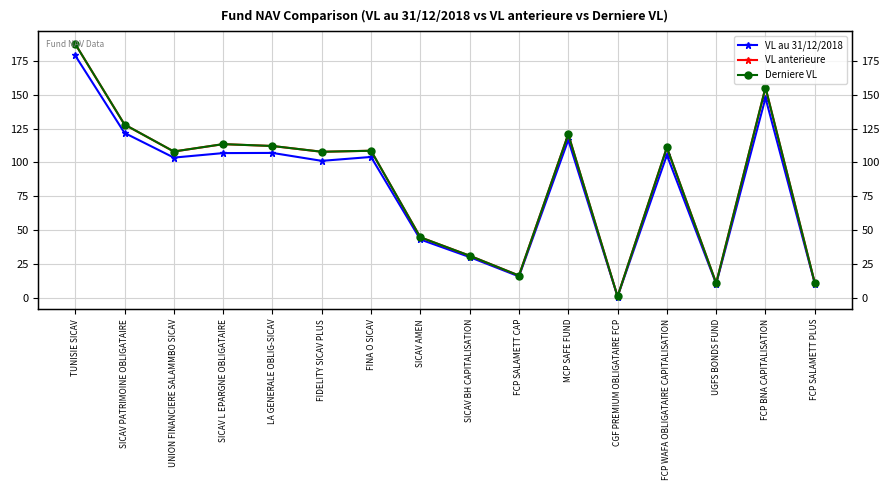

List the labels in order of Derniere VL value, largest first.

TUNISIE SICAV, FCP BNA CAPITALISATION, SICAV PATRIMOINE OBLIGATAIRE, MCP SAFE FUND, SICAV L EPARGNE OBLIGATAIRE, LA GENERALE OBLIG-SICAV, FCP WAFA OBLIGATAIRE CAPITALISATION, FINA O SICAV, UNION FINANCIERE SALAMMBO SICAV, FIDELITY SICAV PLUS, SICAV AMEN, SICAV BH CAPITALISATION, FCP SALAMETT CAP, FCP SALAMETT PLUS, UGFS BONDS FUND, CGF PREMIUM OBLIGATAIRE FCP